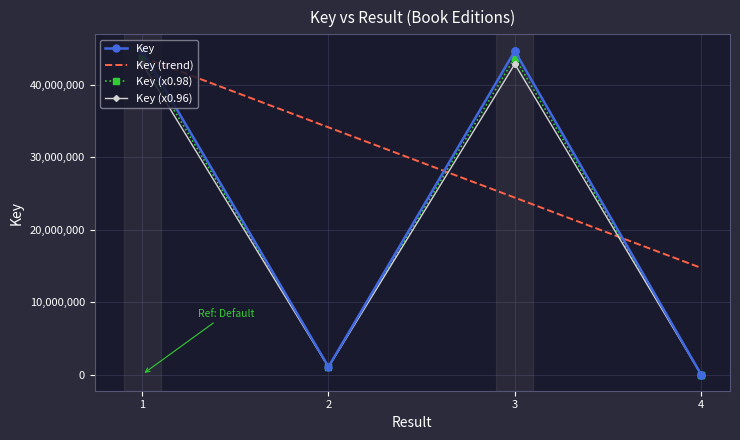

What is the minimum value for Key (trend)?

14713301.2